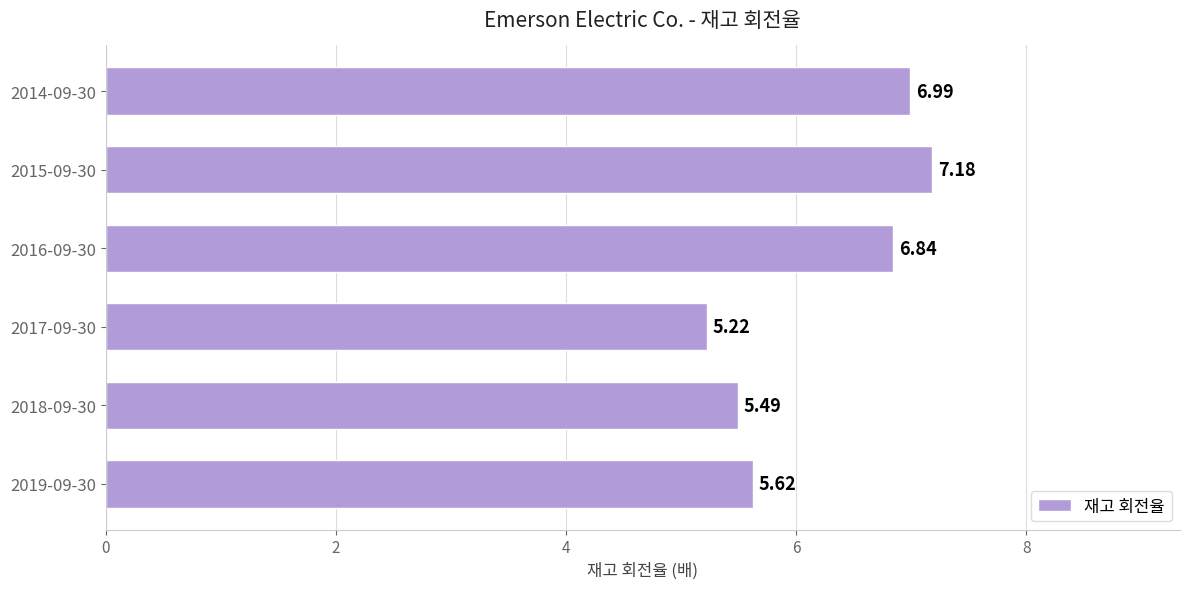

How many bars are there in total?

6